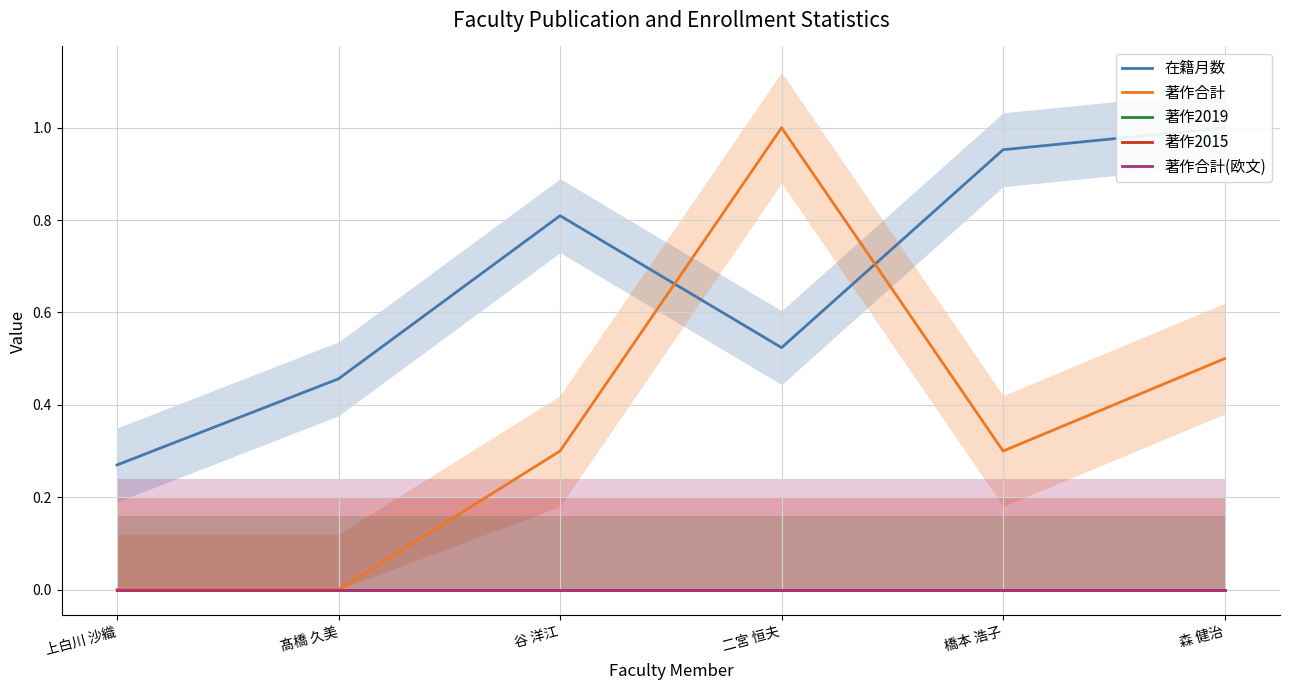

Reading left to right, transcribe all the data shown in this chart.

在籍月数: 0.3	0.5	0.8	0.5	1.0	1.0
著作合計: 0.0	0.0	0.3	1.0	0.3	0.5
著作2019: 0.0	0.0	0.0	0.0	0.0	0.0
著作2015: 0.0	0.0	0.0	0.0	0.0	0.0
著作合計(欧文): 0.0	0.0	0.0	0.0	0.0	0.0